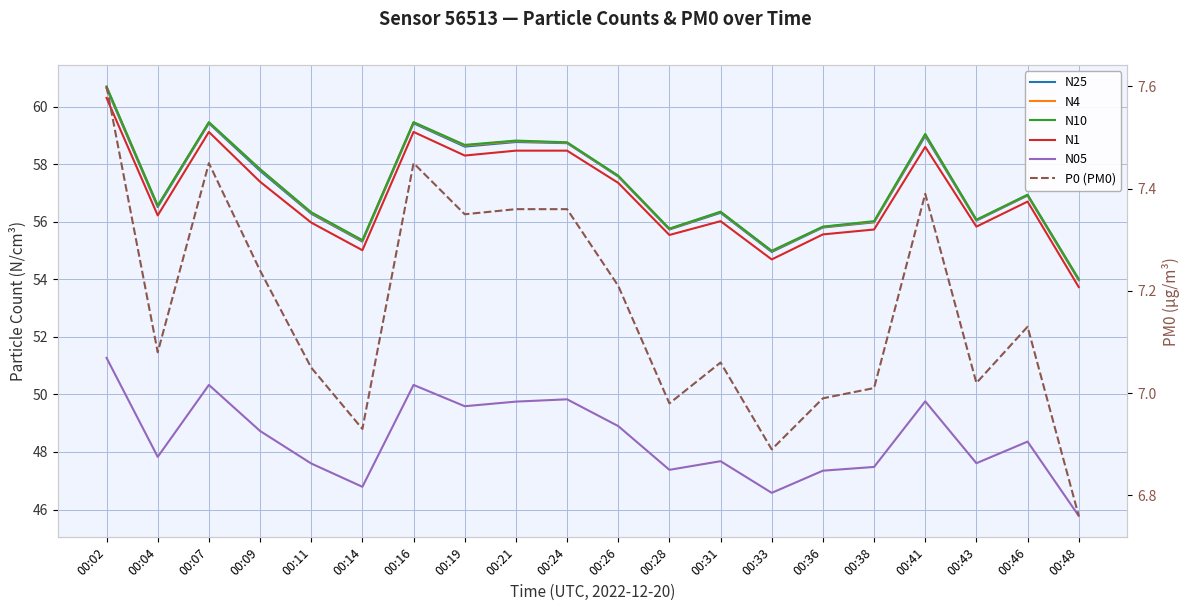

What is the average value of the N25 series?

57.2